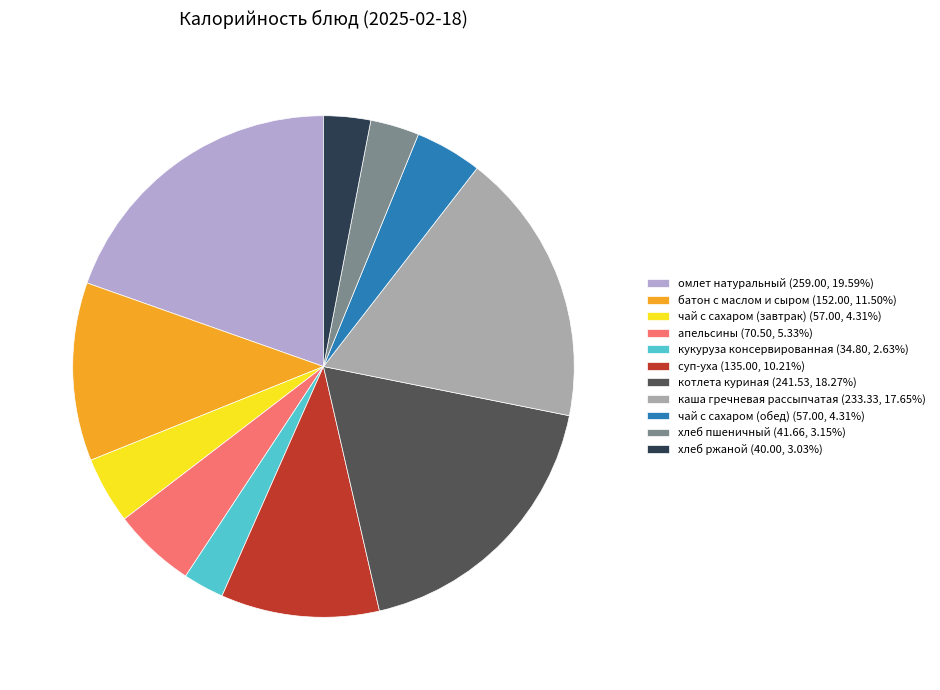

Is котлета куриная the majority of the pie?

No